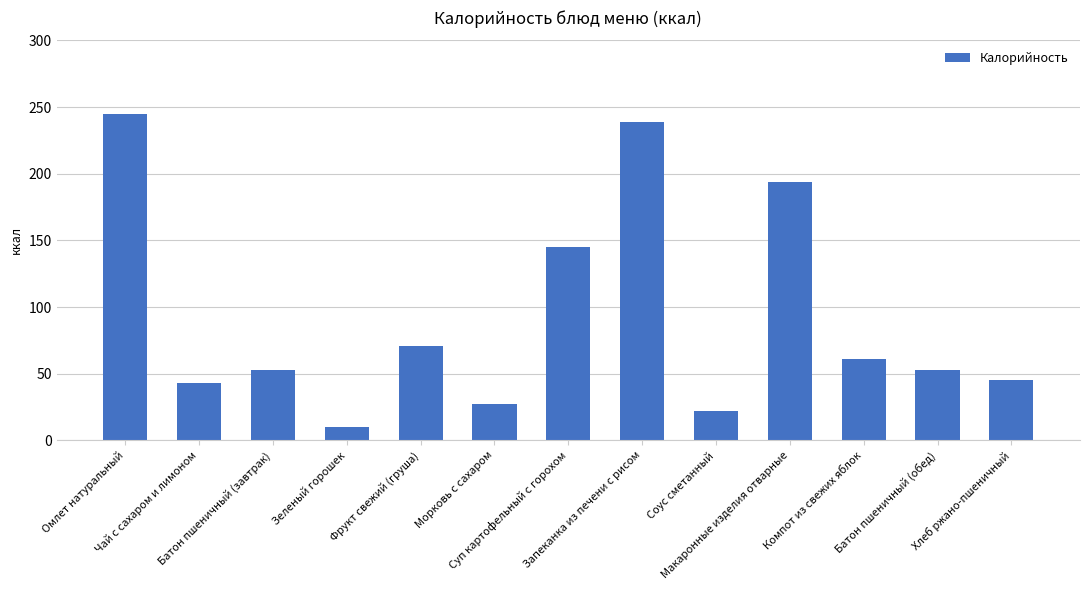

How many data points does each series have?

13